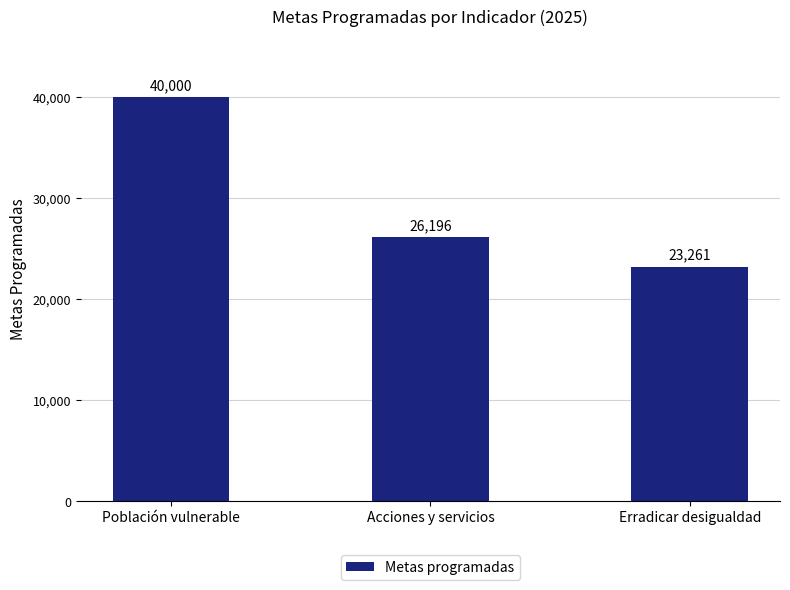

Reading left to right, what are all the values shown in this chart?

40000	26196	23261